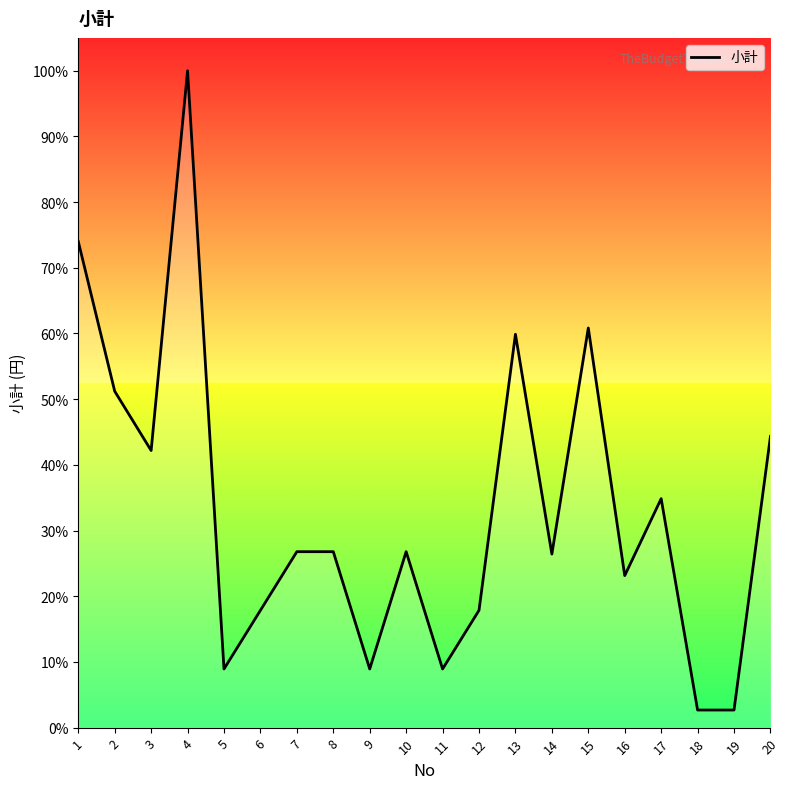

What is the difference between the maximum and minimum values?

97.3